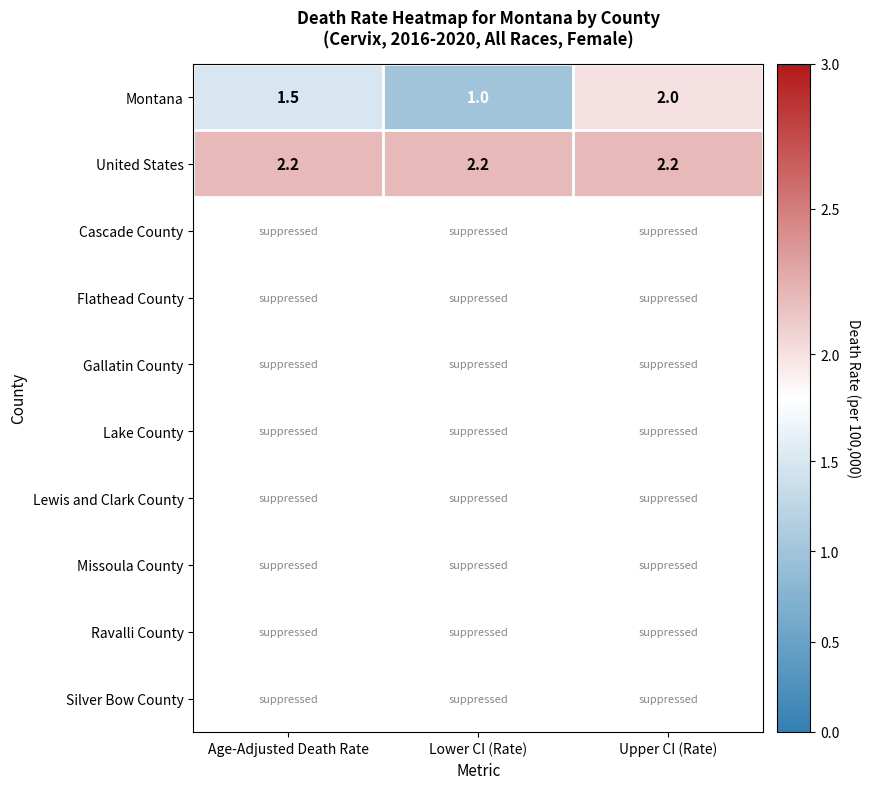

Between Upper CI (Rate) and Lower CI (Rate), which is larger?

Upper CI (Rate)